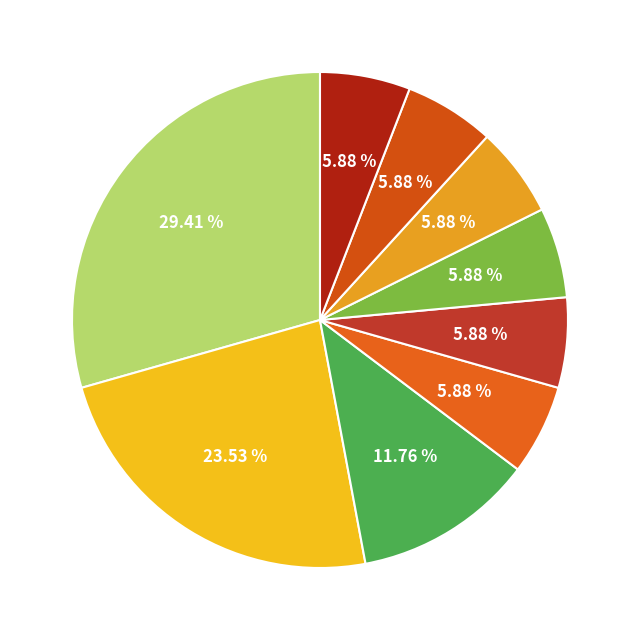

How many segments does this pie chart have?

9